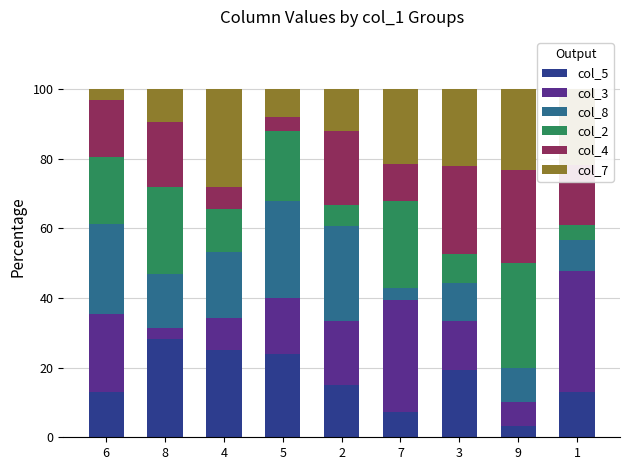

How many bars are there in total?

9